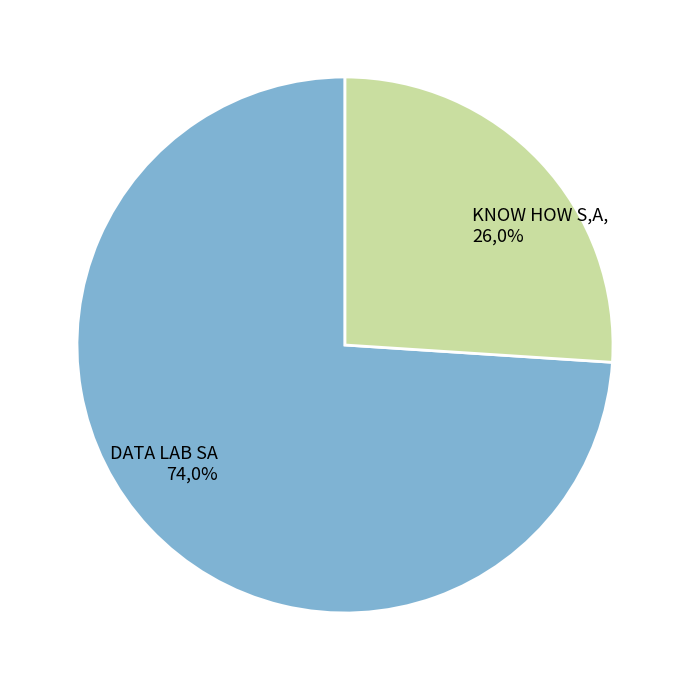

Is the sum of DATA LAB SA and KNOW HOW S.A. greater than half?

Yes